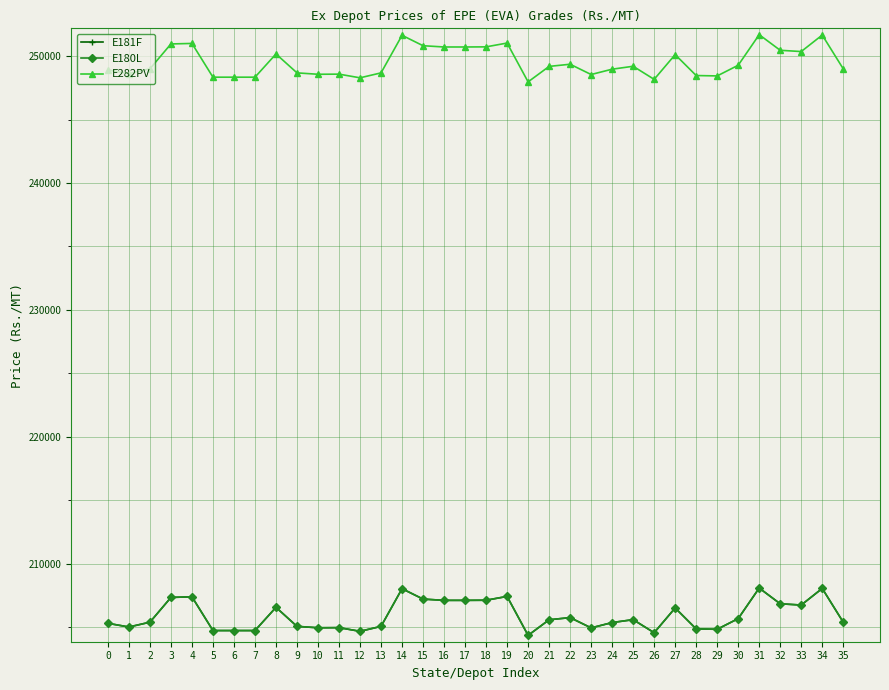

Does the chart display data point markers on the line(s)?

Yes